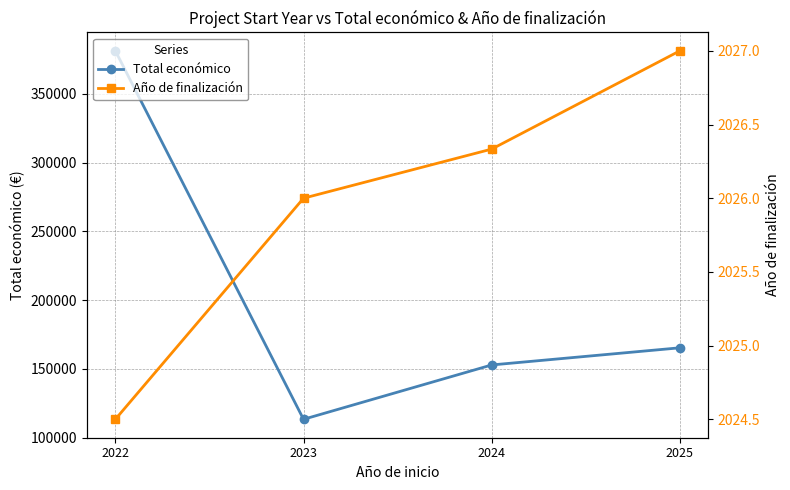

How many interior local valleys does the Total económico series have?

1